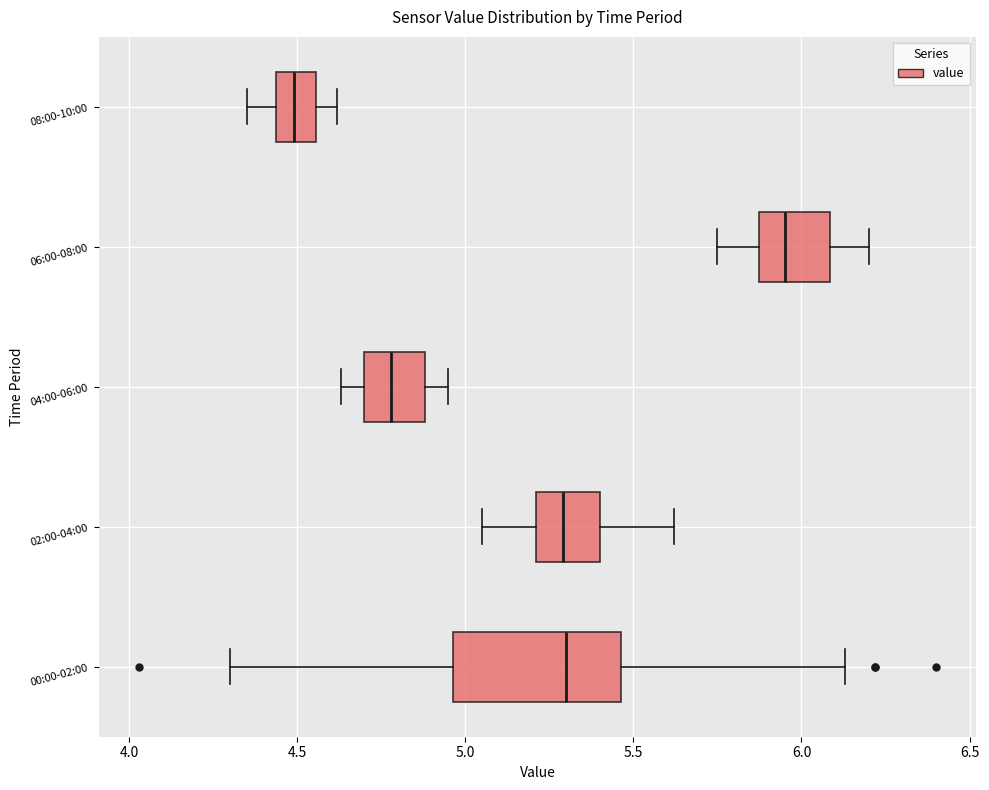

Reading bottom to top, transcribe this box plot: for each box, give where its median line is, the range the box spans, and where its two whiskers end, as read against the x-axis. The values are not printed on the chart, so give them approximately, as read against the axis.

00:00-02:00: median 5.30, box 4.95 to 5.45, whiskers 4.30 to 6.15
02:00-04:00: median 5.30, box 5.20 to 5.40, whiskers 5.05 to 5.60
04:00-06:00: median 4.80, box 4.70 to 4.90, whiskers 4.65 to 4.95
06:00-08:00: median 5.95, box 5.85 to 6.10, whiskers 5.75 to 6.20
08:00-10:00: median 4.50, box 4.45 to 4.55, whiskers 4.35 to 4.60